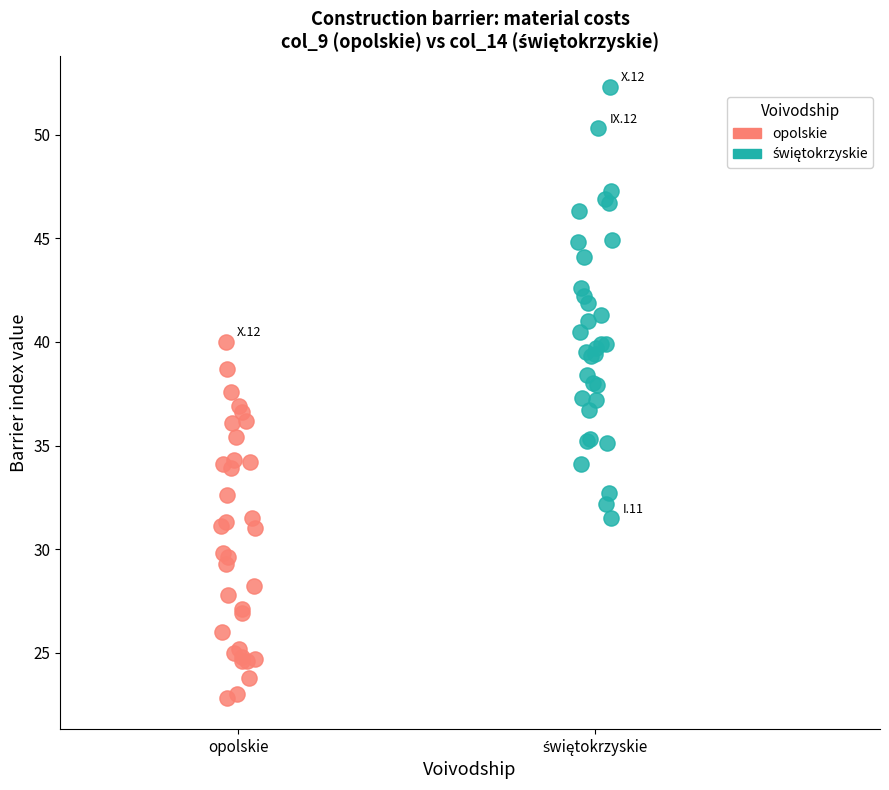

Which series reaches the minimum Y coordinate?

opolskie